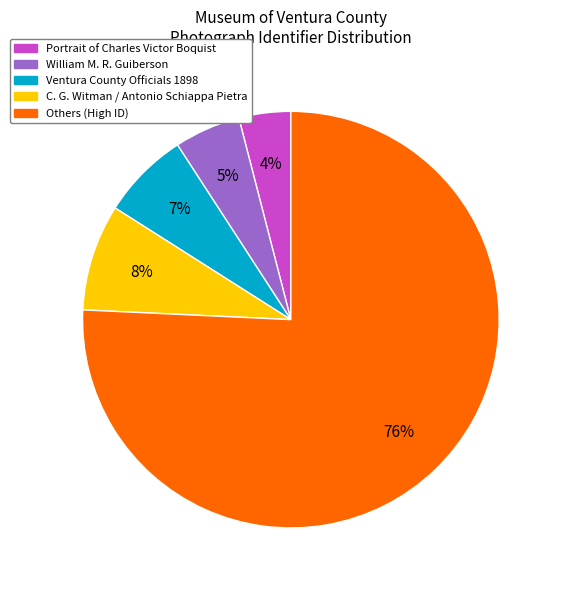

Does any single category account for the majority?

Yes